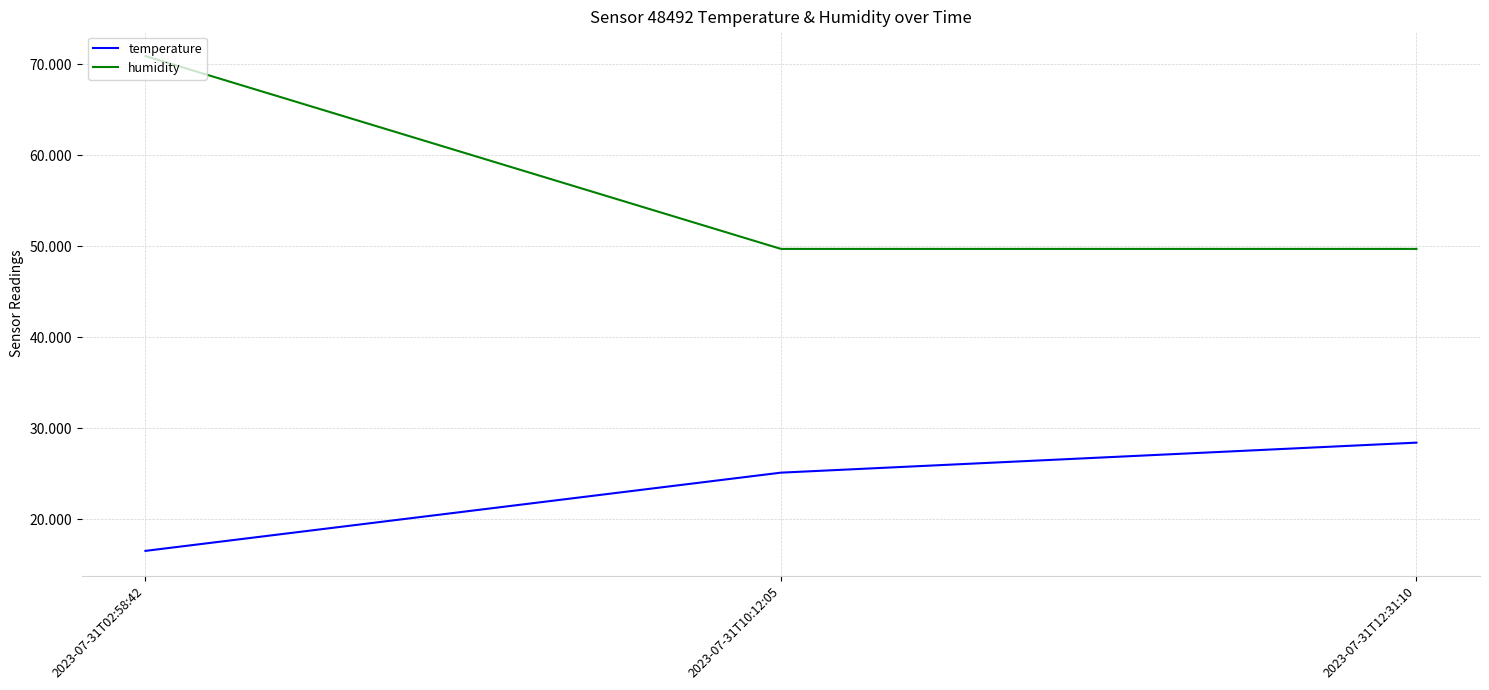

What is the sum of the temperature values at 2023-07-31T10:12:05 and 2023-07-31T12:31:10?

53.5